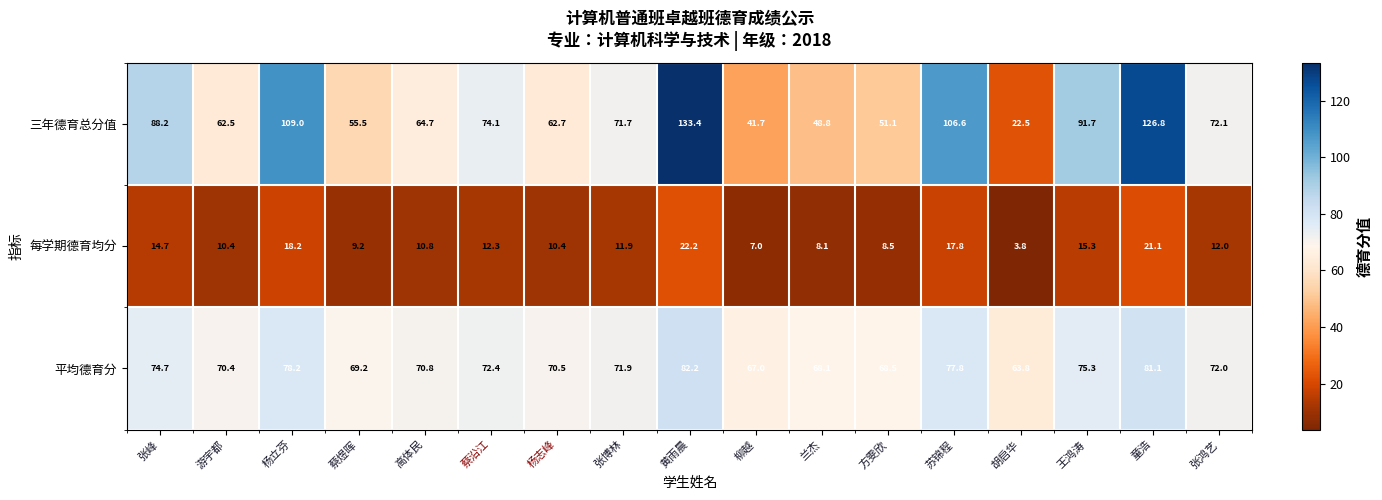

Which series has the largest range (max minus min)?

三年德育总分值